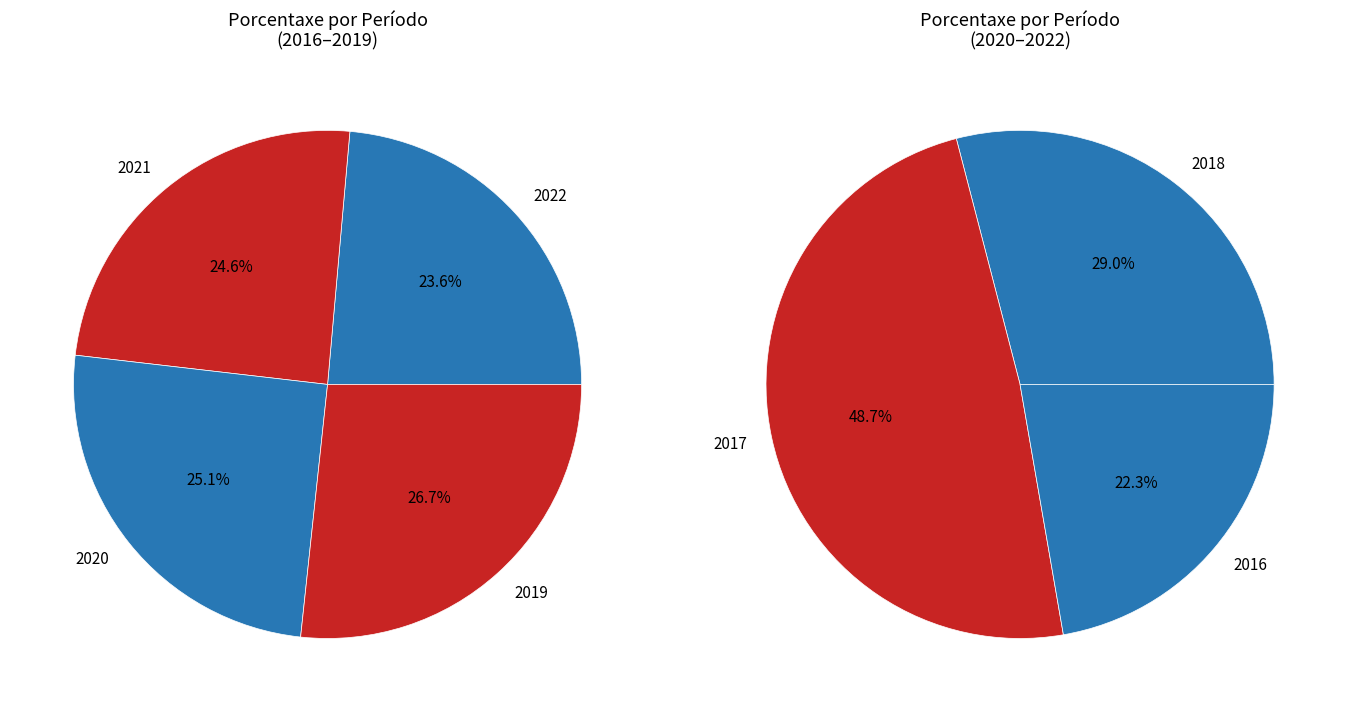

Is there a majority slice in this chart?

No